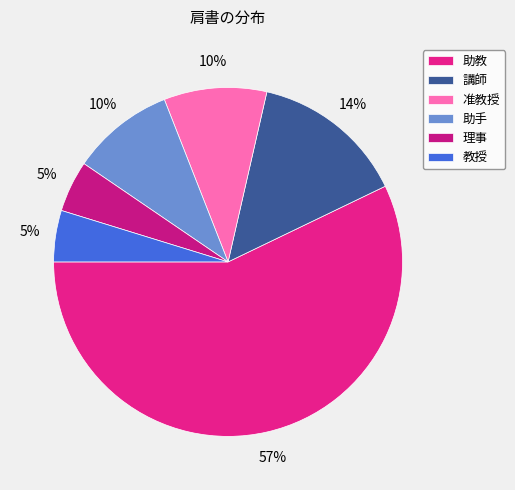

Is there any slice that represents more than half of the pie?

Yes